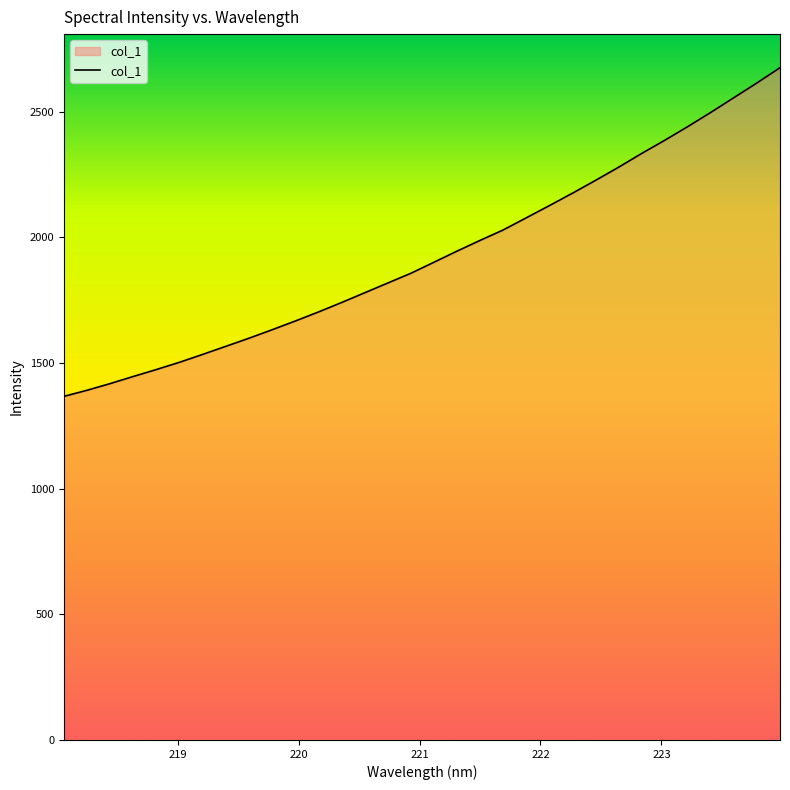

What is the greatest value displayed?

2675.3